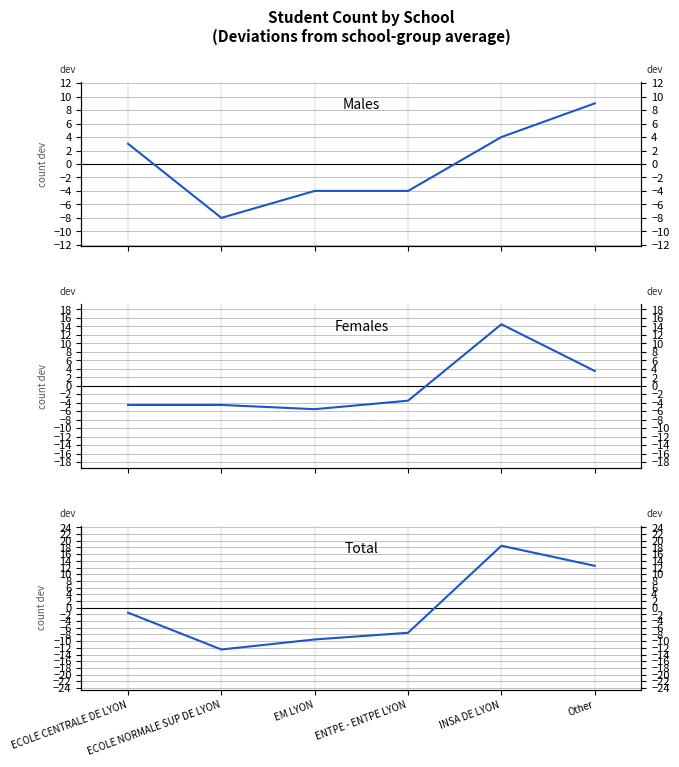

What are all the series names shown in the legend?

Males, Females, Total